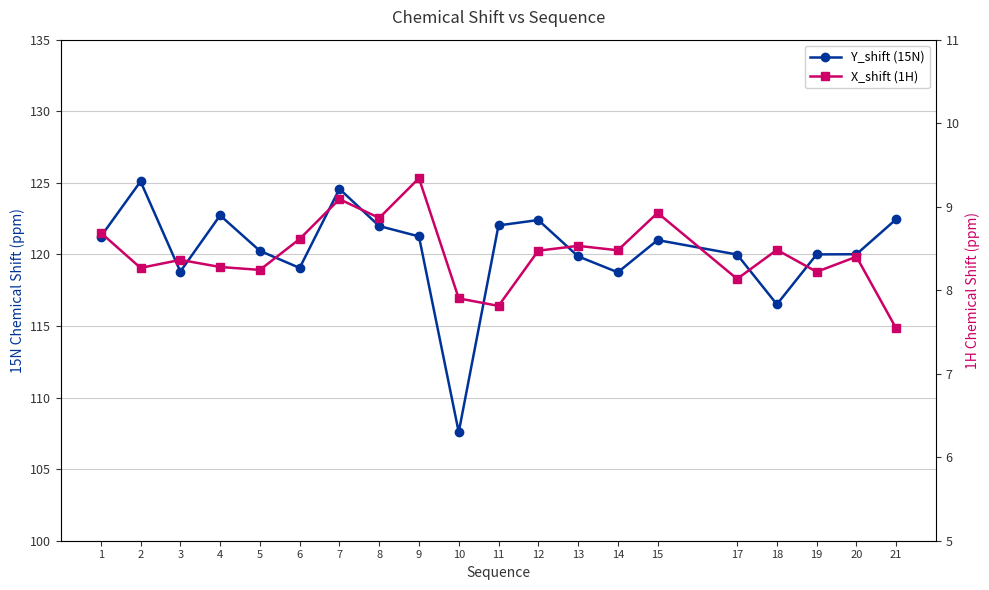

List the labels in order of Y_shift (15N) value, largest first.

2, 7, 4, 21, 12, 11, 8, 9, 1, 15, 5, 20, 19, 17, 13, 6, 3, 14, 18, 10